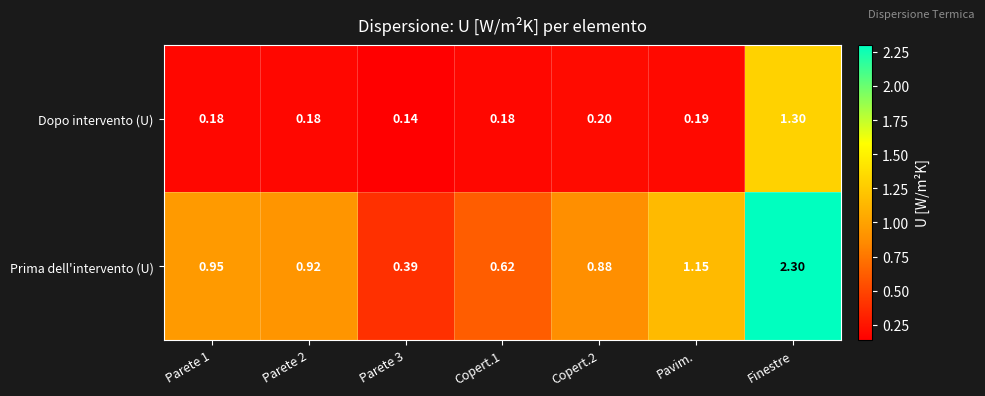

Which series has the largest total across all categories?

Prima dell'intervento (U)